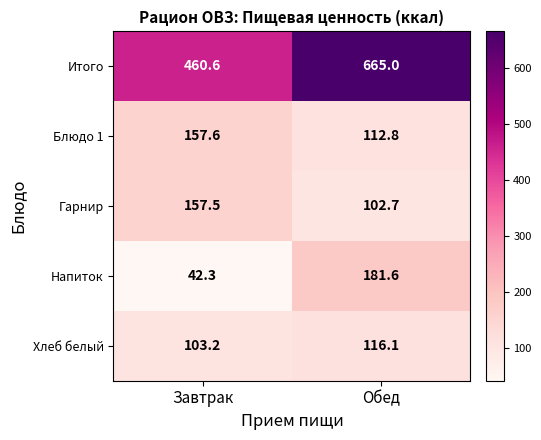

What is the smallest value displayed?

42.3